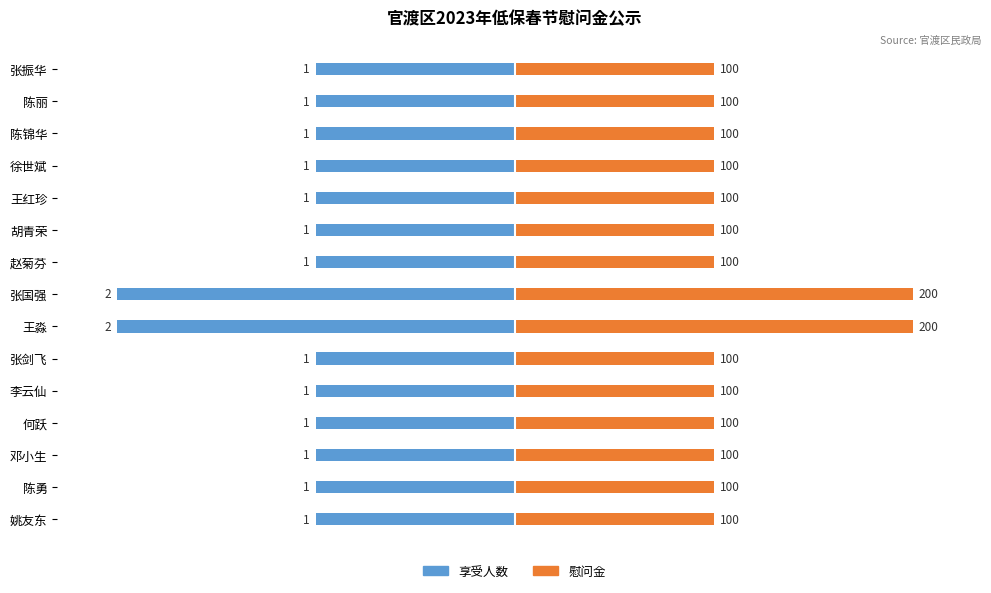

List the series in order of their overall mean, highest first.

慰问金, 享受人数